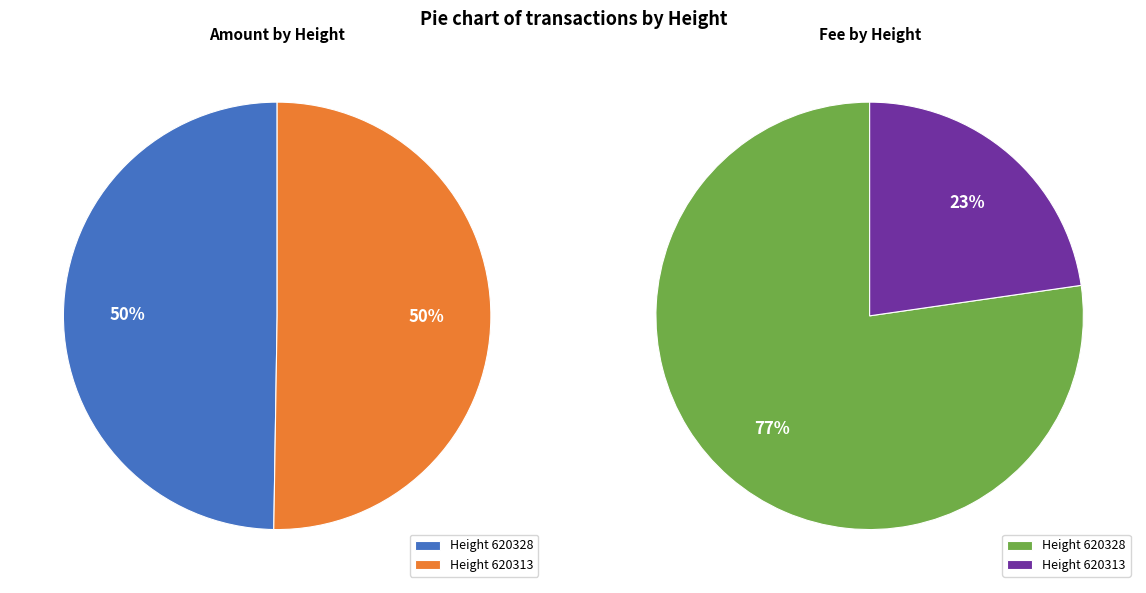

Count the number of slices in the pie.

2